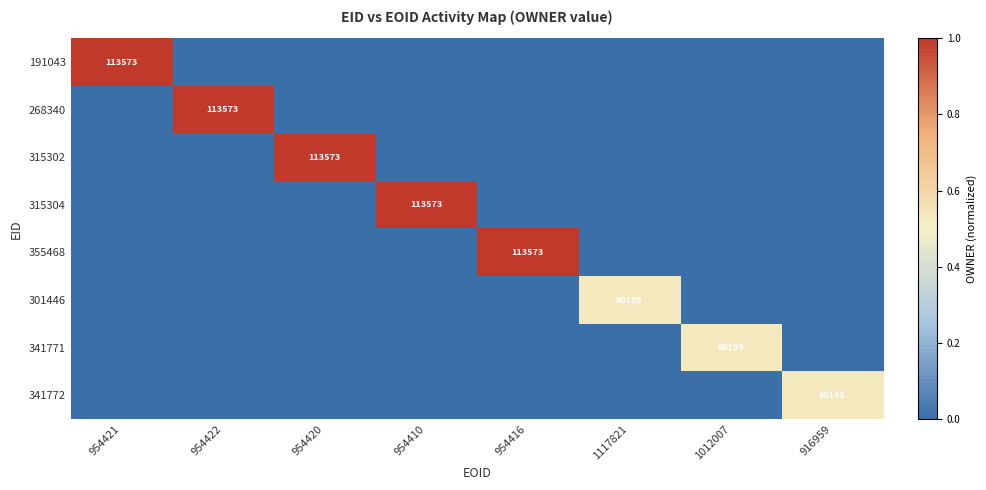

The value of 301446 at 1117821 is 60195. True or false?

True